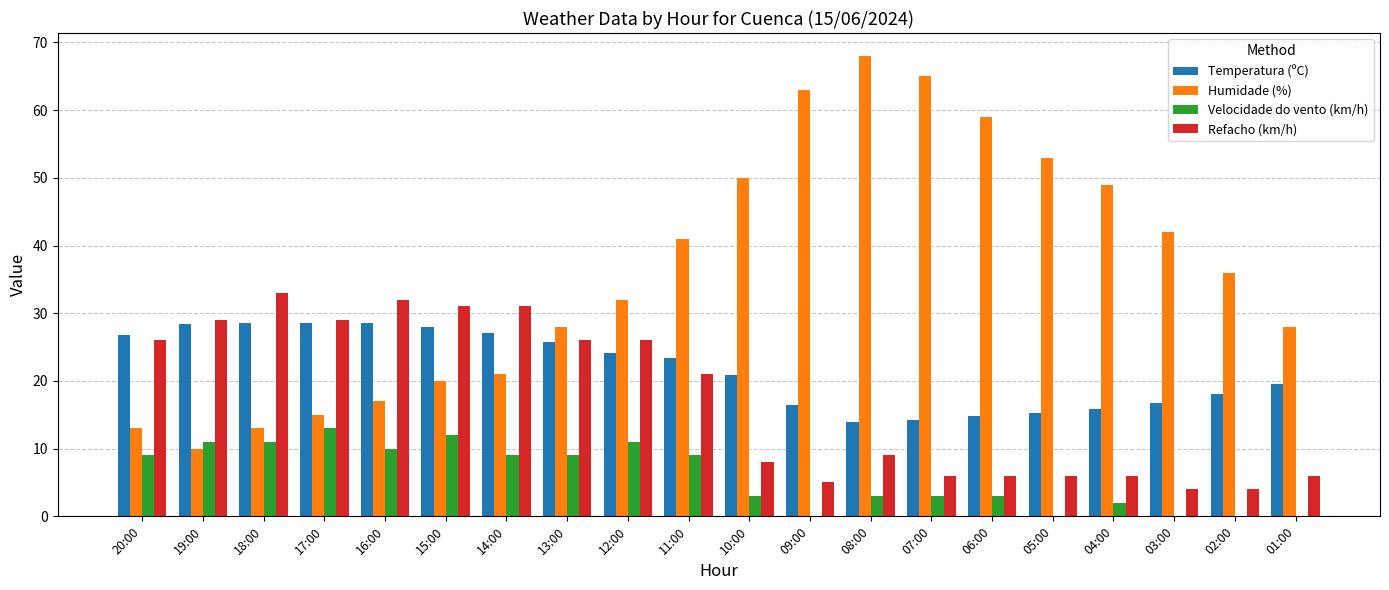

Which series has the largest total across all categories?

Humidade (%)